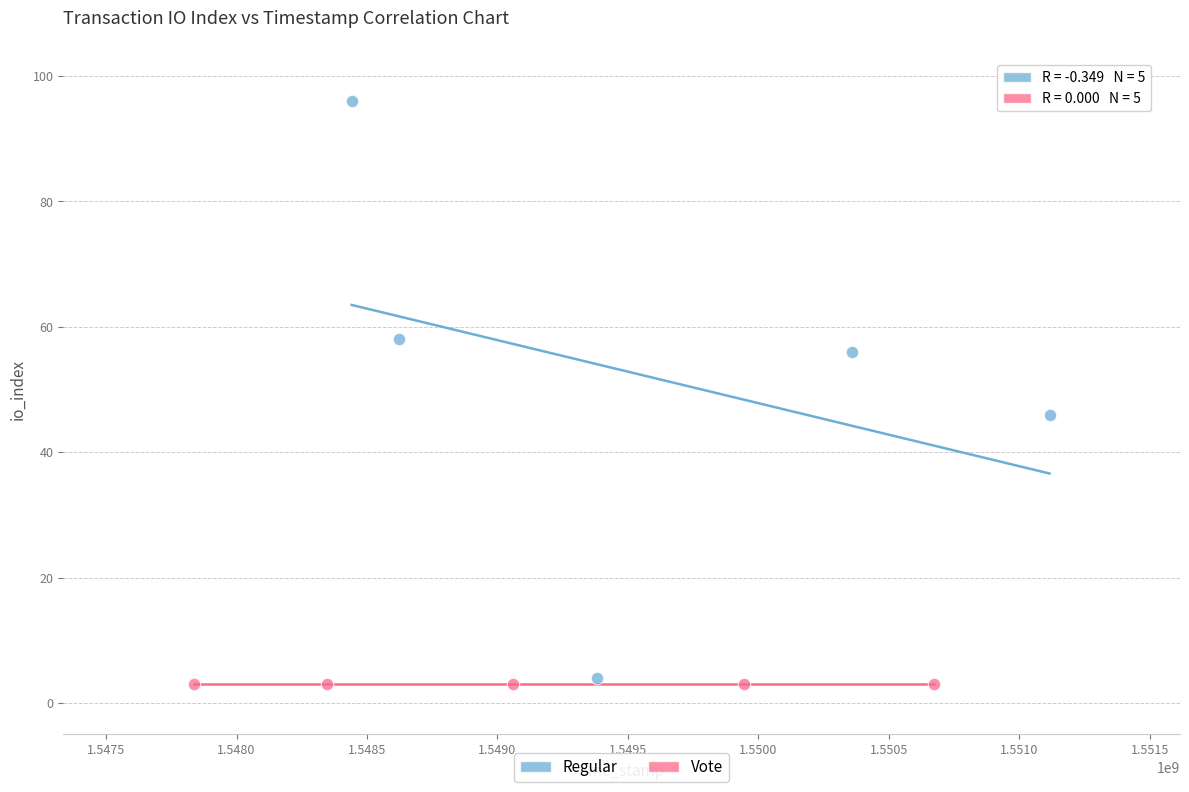

Which series contains the highest Y value?

Regular